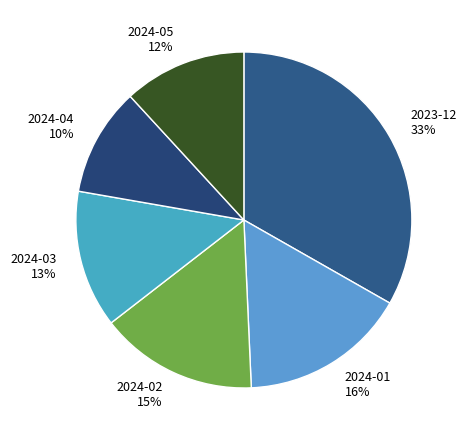

Which category has the biggest portion of the pie?

2023-12